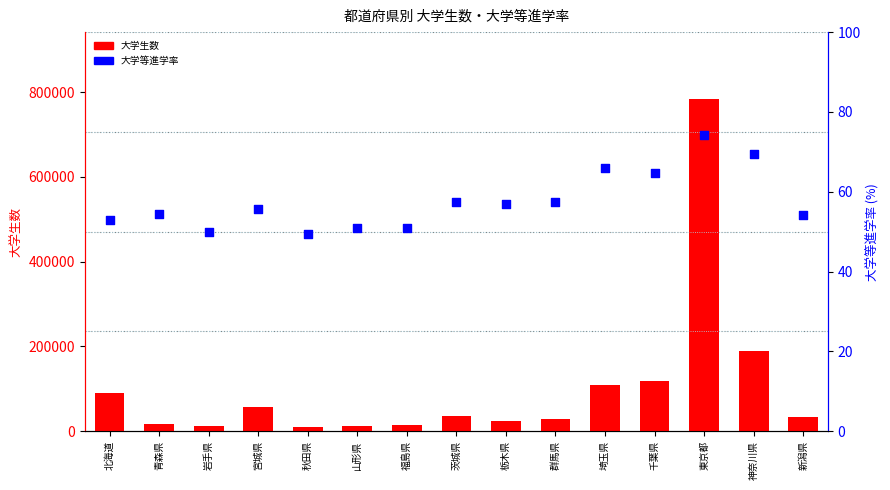

Which series has the largest total across all categories?

大学生数